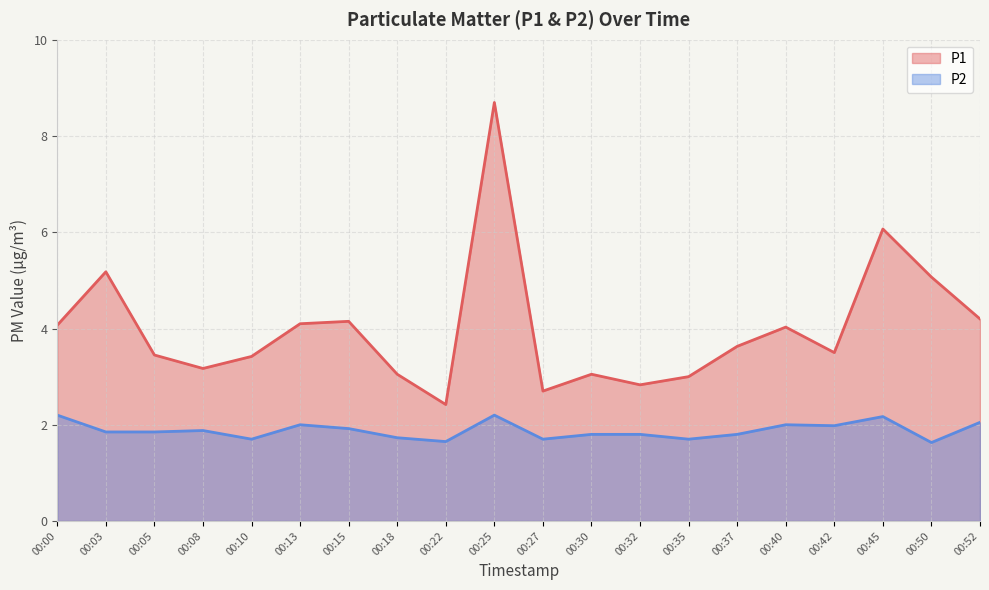

The value of P1 at 00:42 is 1.9. True or false?

False